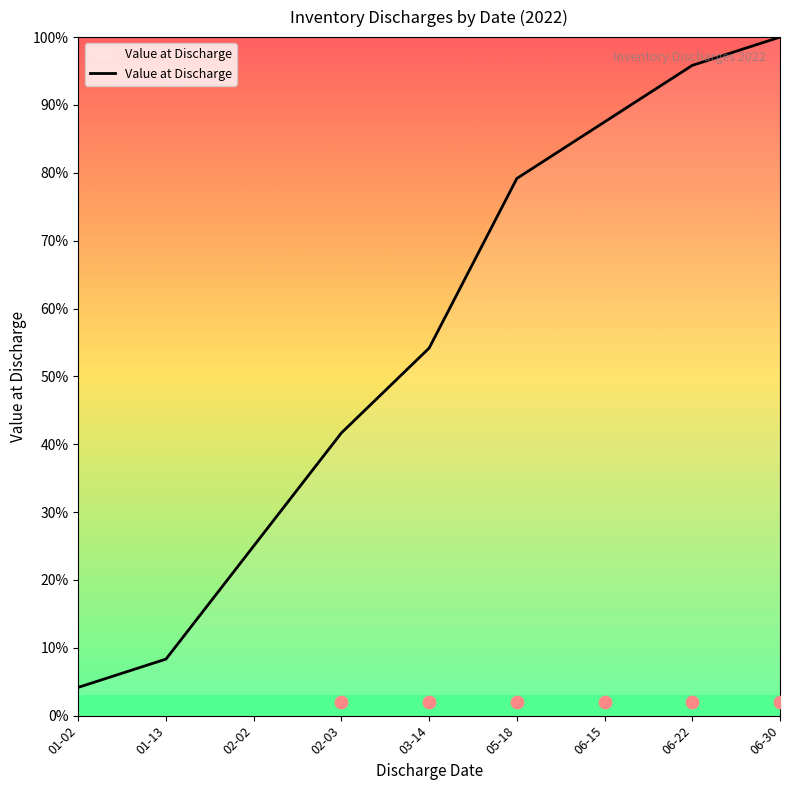

What is the change in value from 01-13 to 06-22?

+87.5